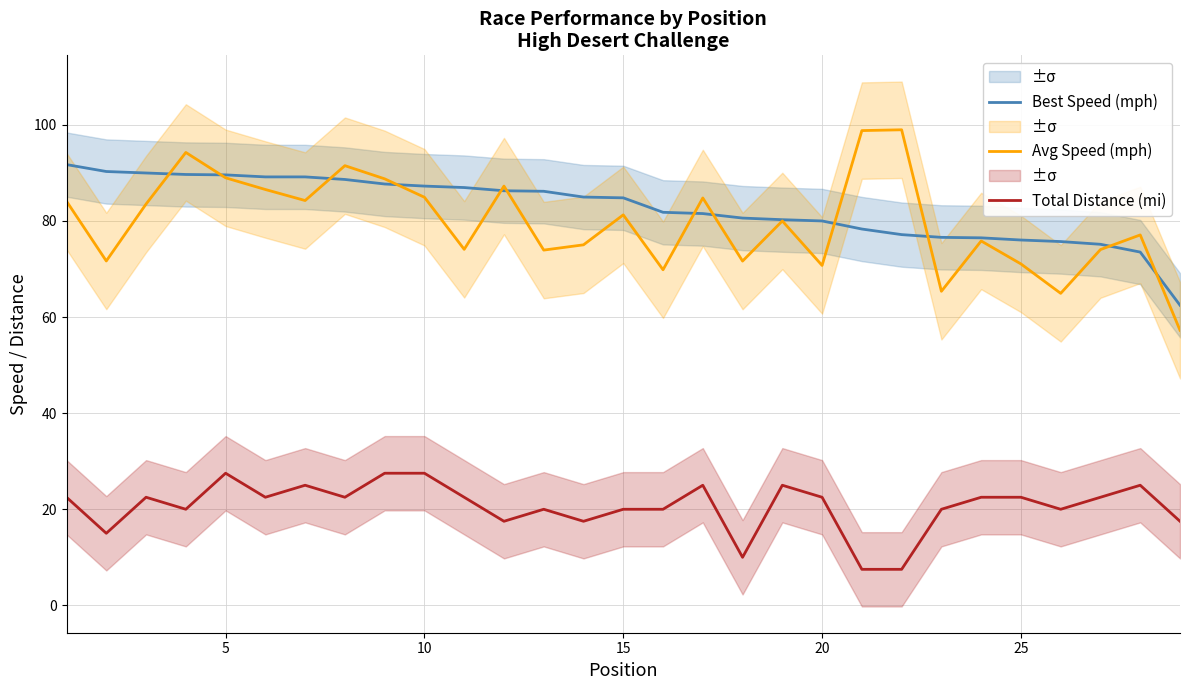

What is the minimum value for Avg Speed (mph)?

57.3